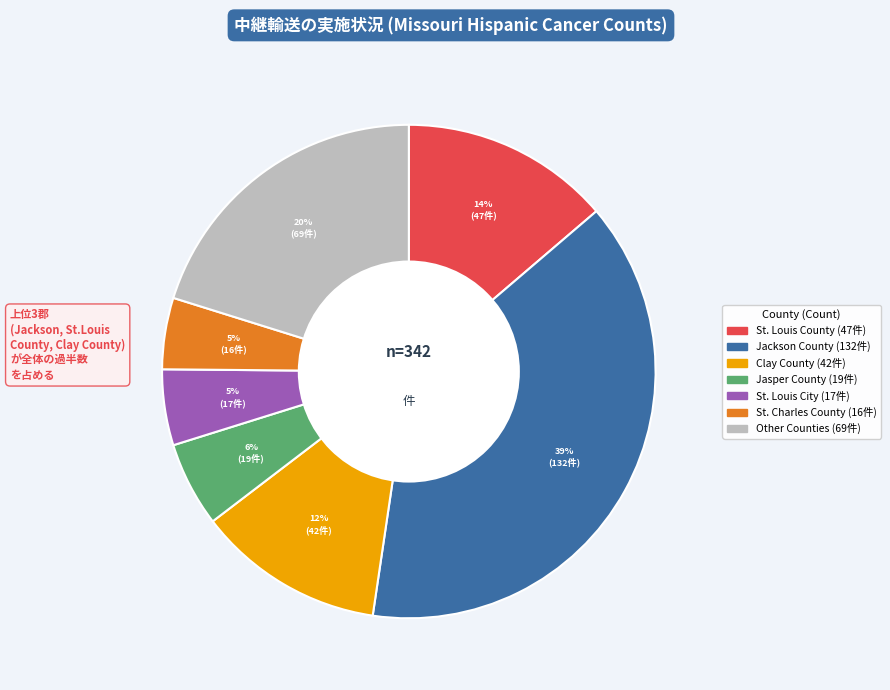

Does any single category account for the majority?

No